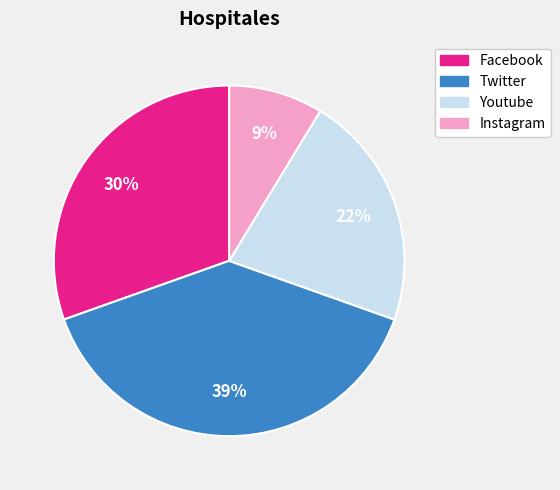

Is the sum of Twitter and Youtube greater than half?

Yes